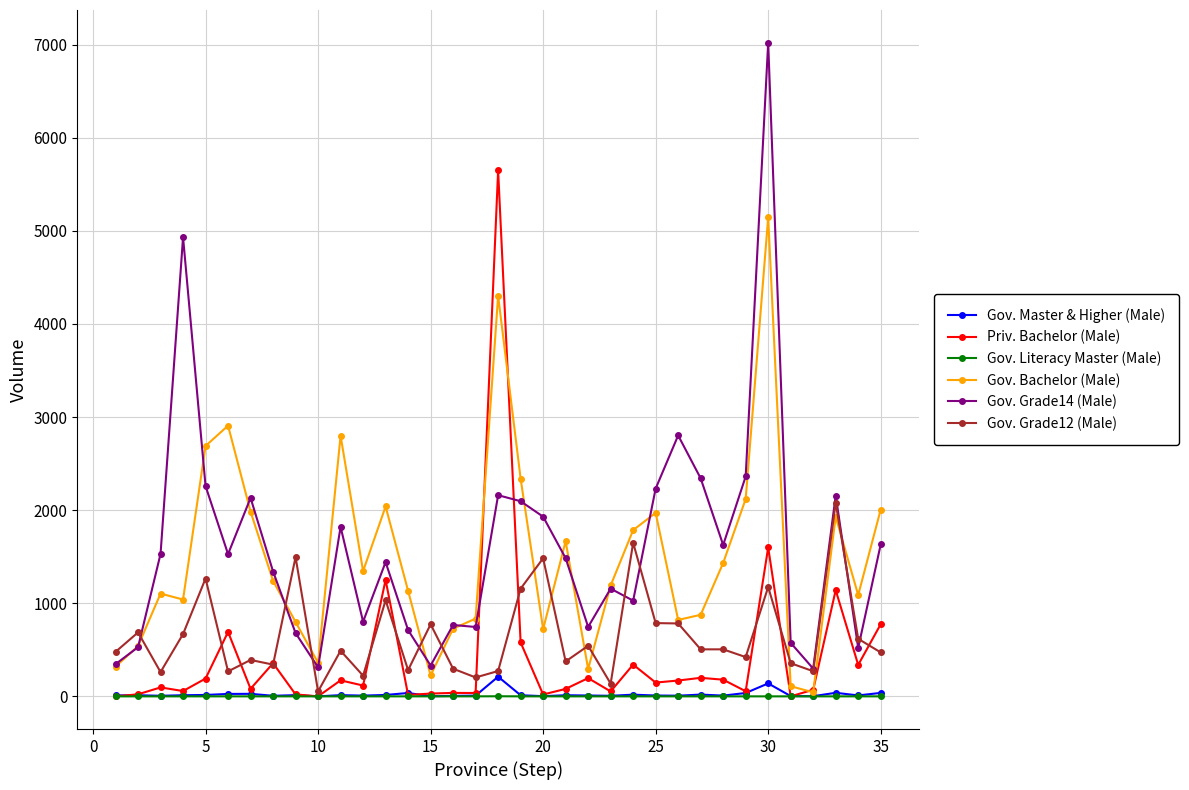

What is the maximum value shown in the chart?

7022